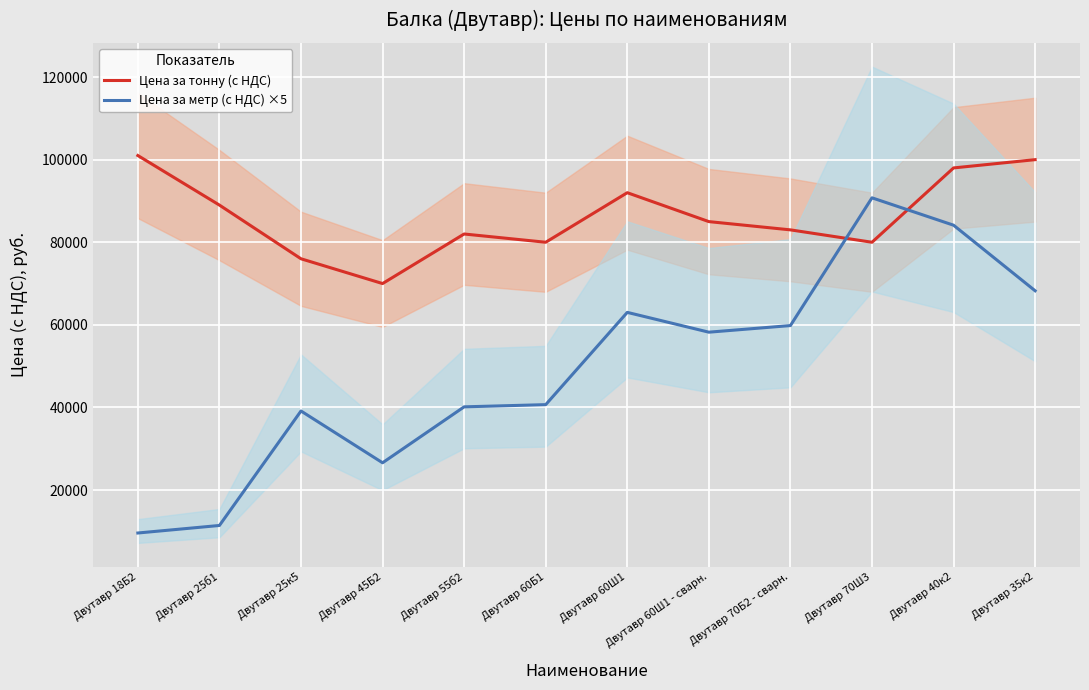

Between Двутавр 55б2 and Двутавр 40к2, which series saw the biggest shift?

Цена за метр (с НДС) ×5